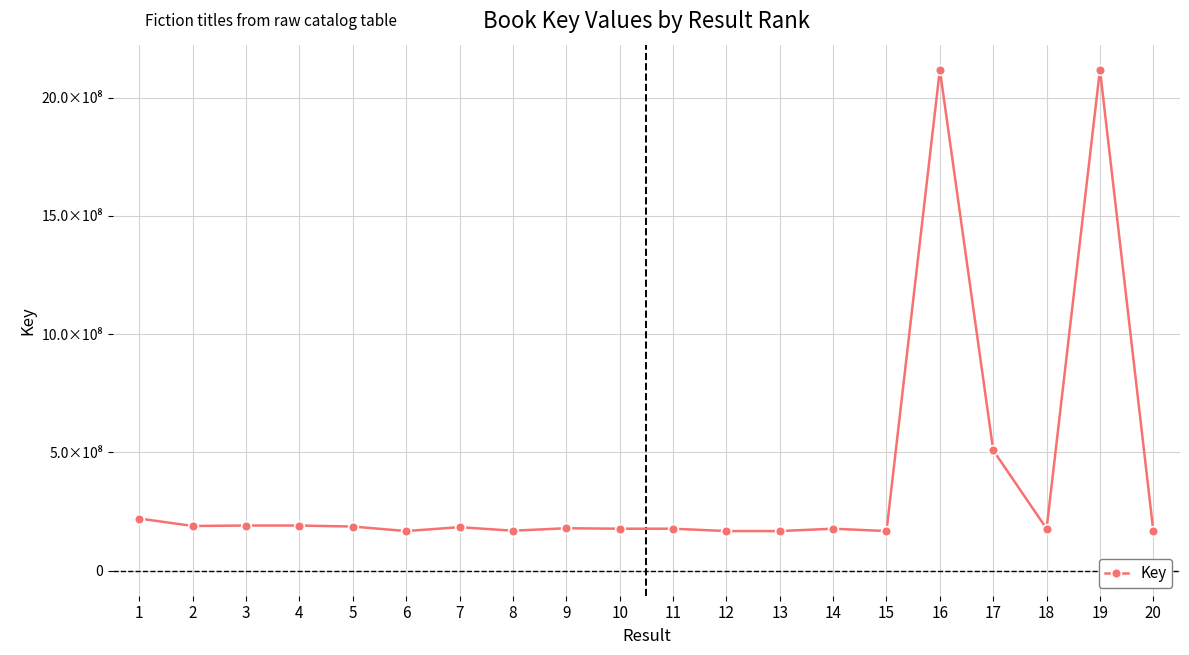

Does the chart have visible grid lines?

Yes